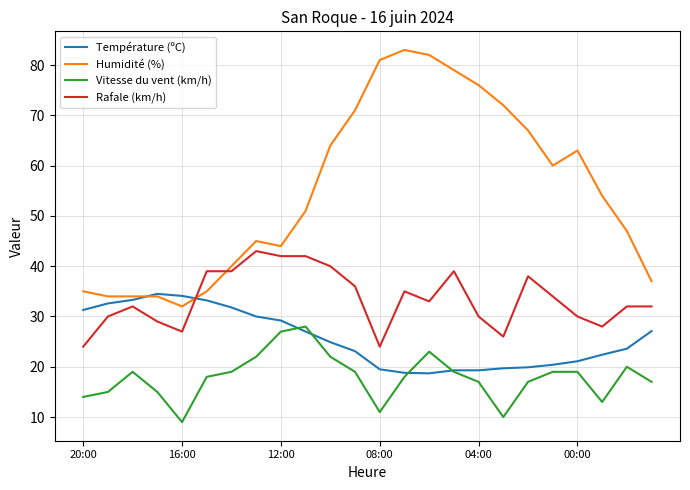

What is the difference between the maximum and minimum values in the Rafale (km/h) series?

19.0